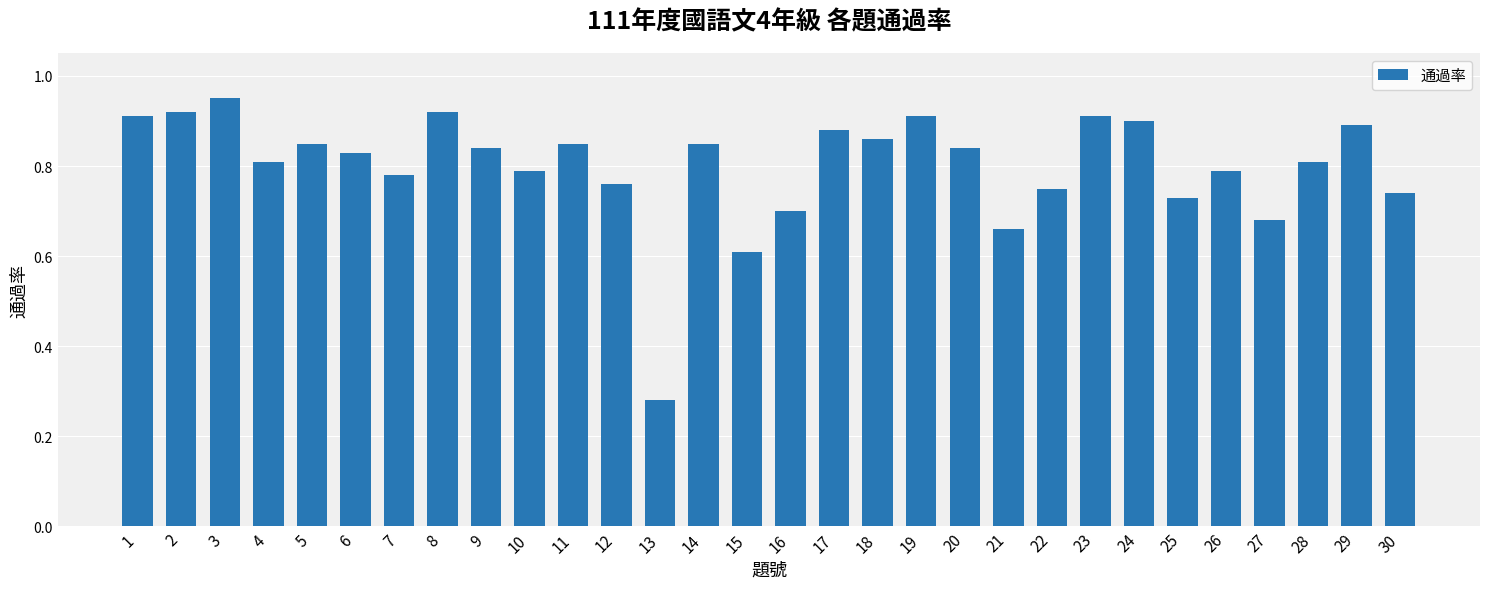

What is the difference between the second highest and minimum values?

0.6